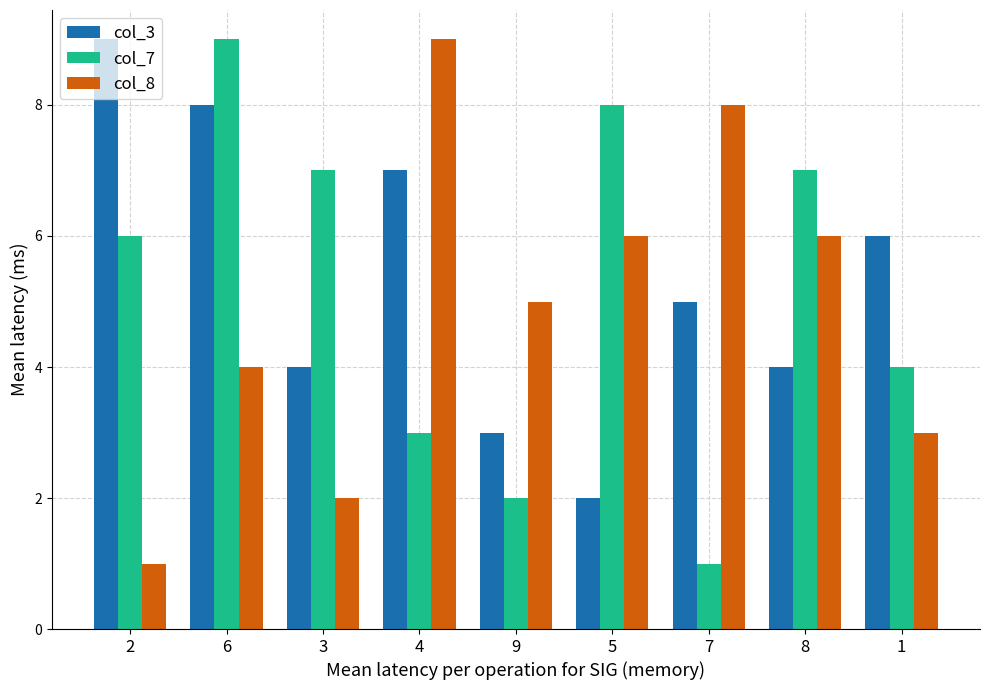

List the series in order of their overall mean, lowest first.

col_8, col_7, col_3